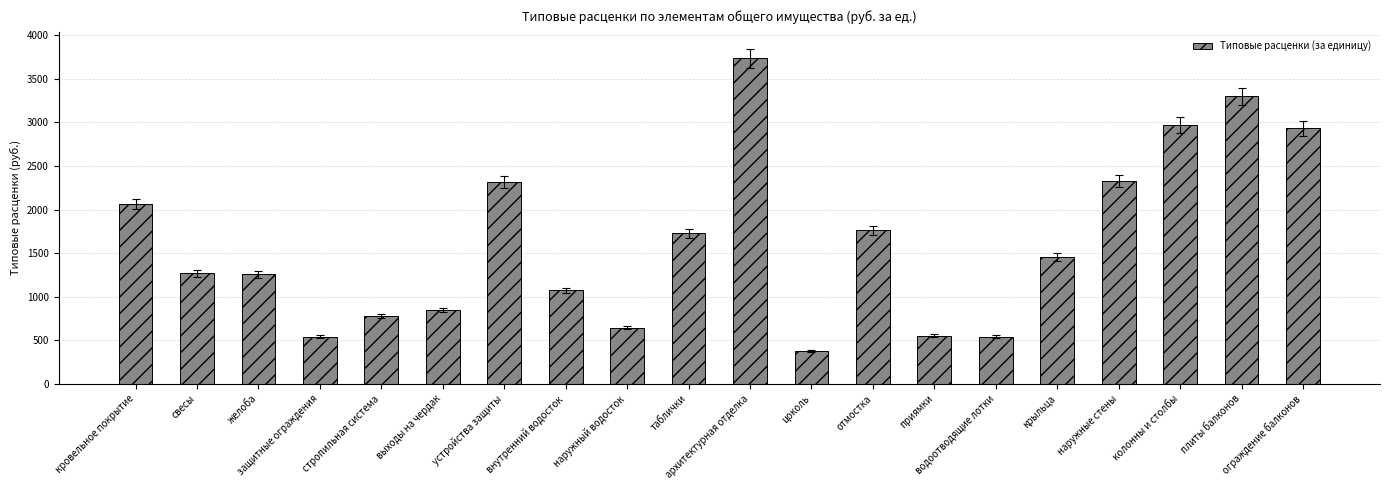

Which category has the lowest value across all series?

цоколь